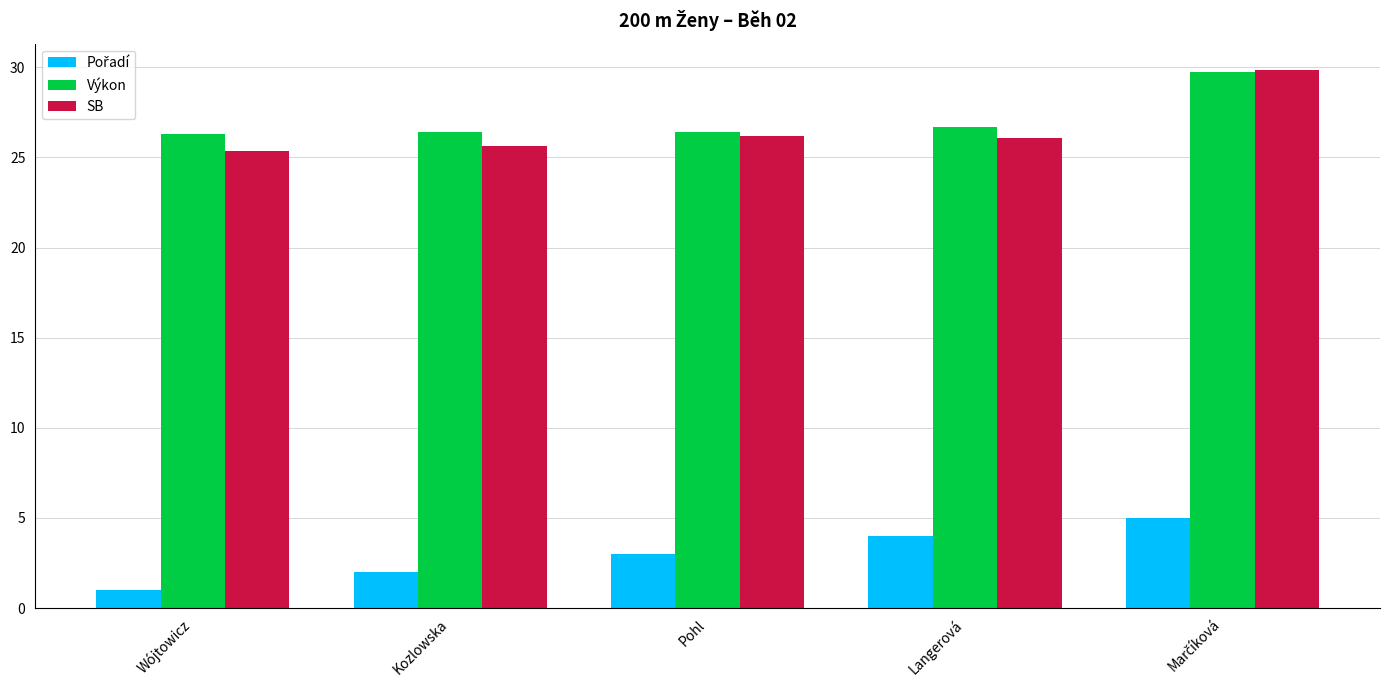

How many bars are there in each group?

3